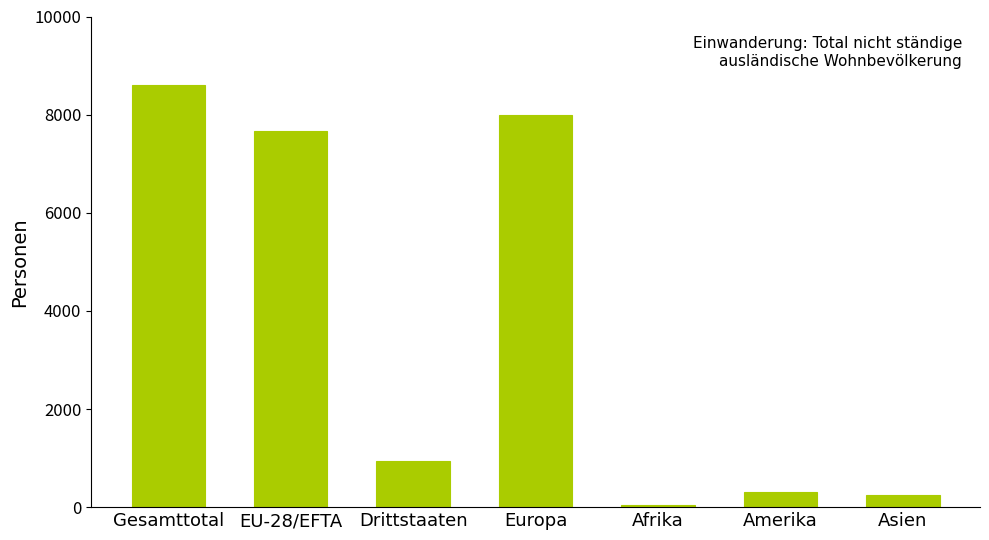

Approximately how many times larger is the value at Gesamttotal compared to Drittstaaten?

9.2